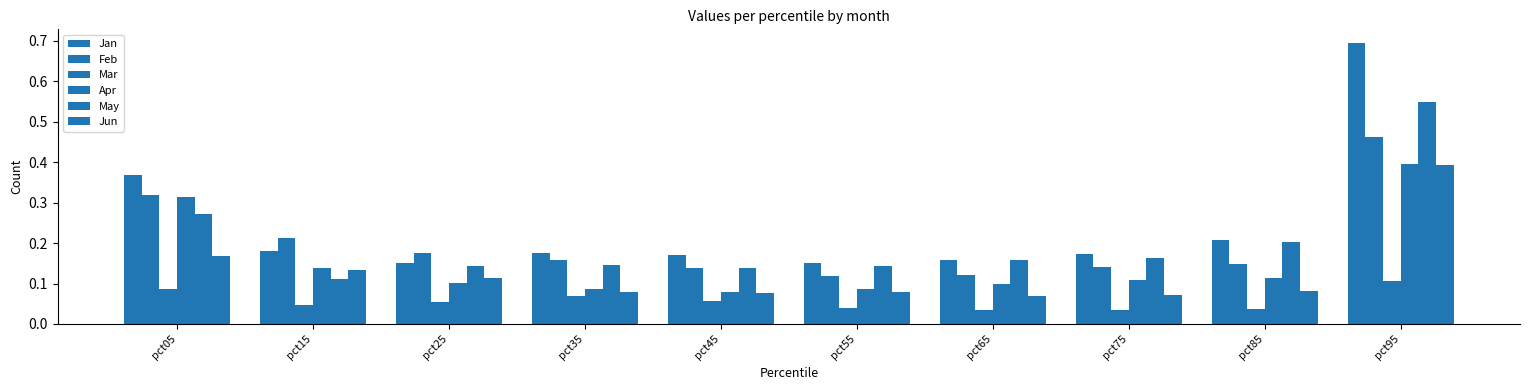

Are the bars horizontal?

No